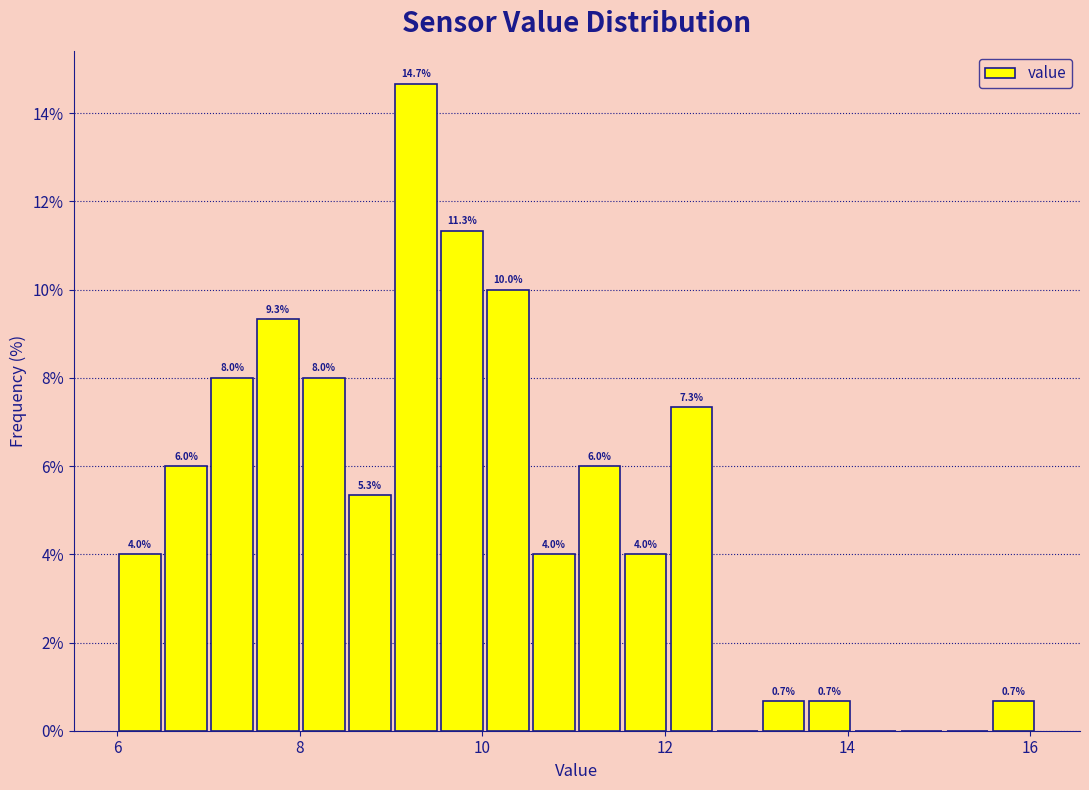

Read against the x-axis, roughly where is the centre of the tallest bar?

9.2